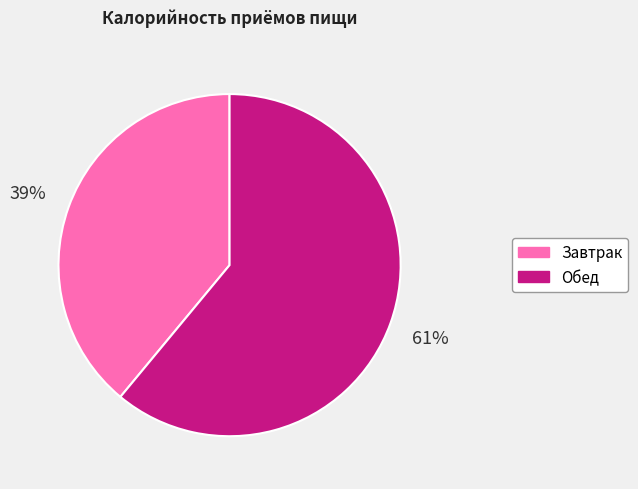

Does any single category account for the majority?

Yes